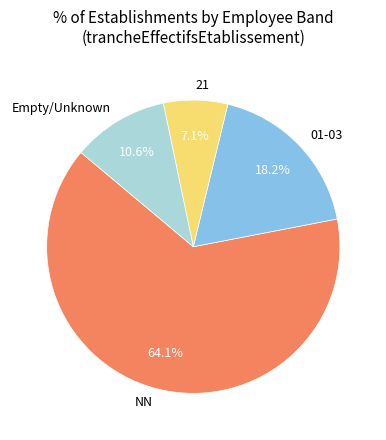

Does any single category account for the majority?

Yes